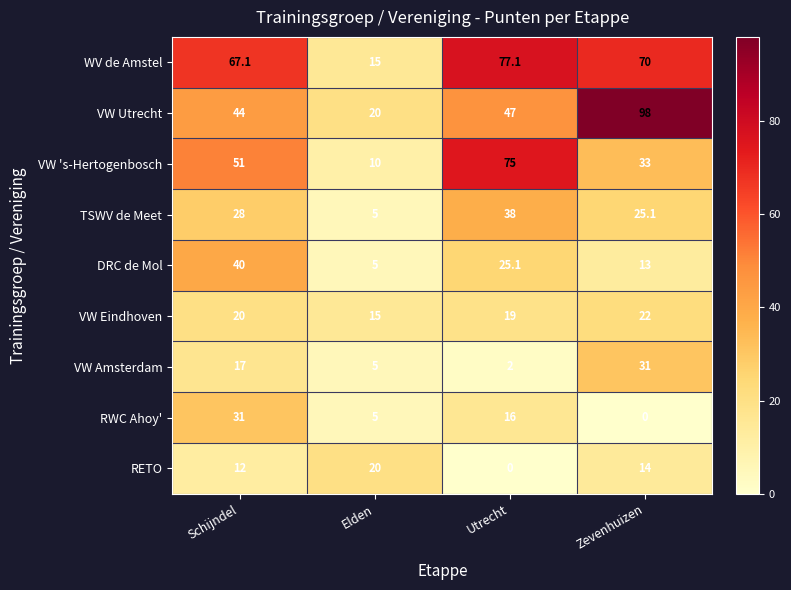

List the labels in order of WV de Amstel value, smallest first.

Elden, Schijndel, Zevenhuizen, Utrecht